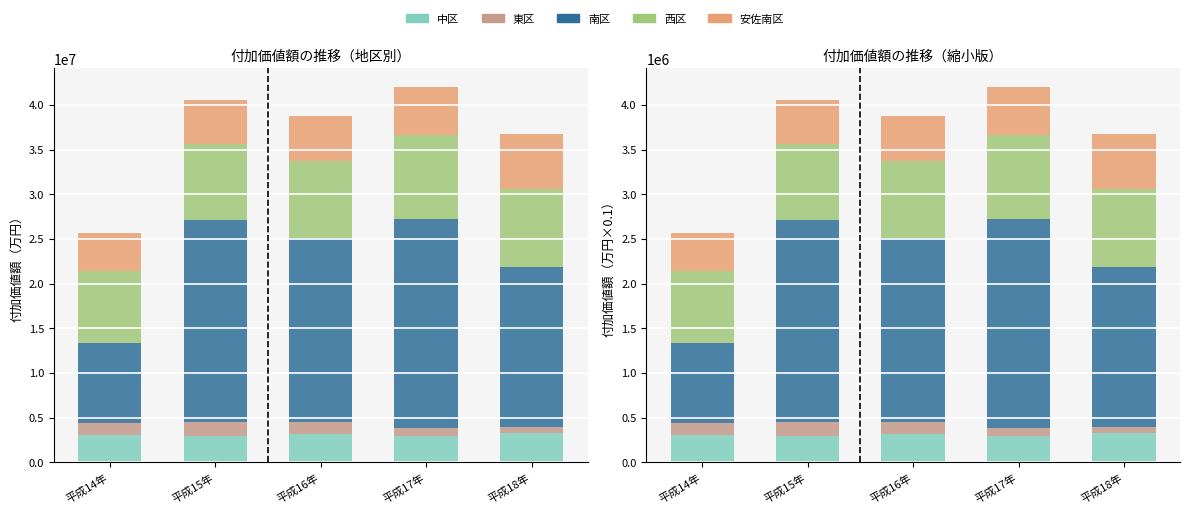

What is the approximate value of 西区 at 平成18年?

869798.2